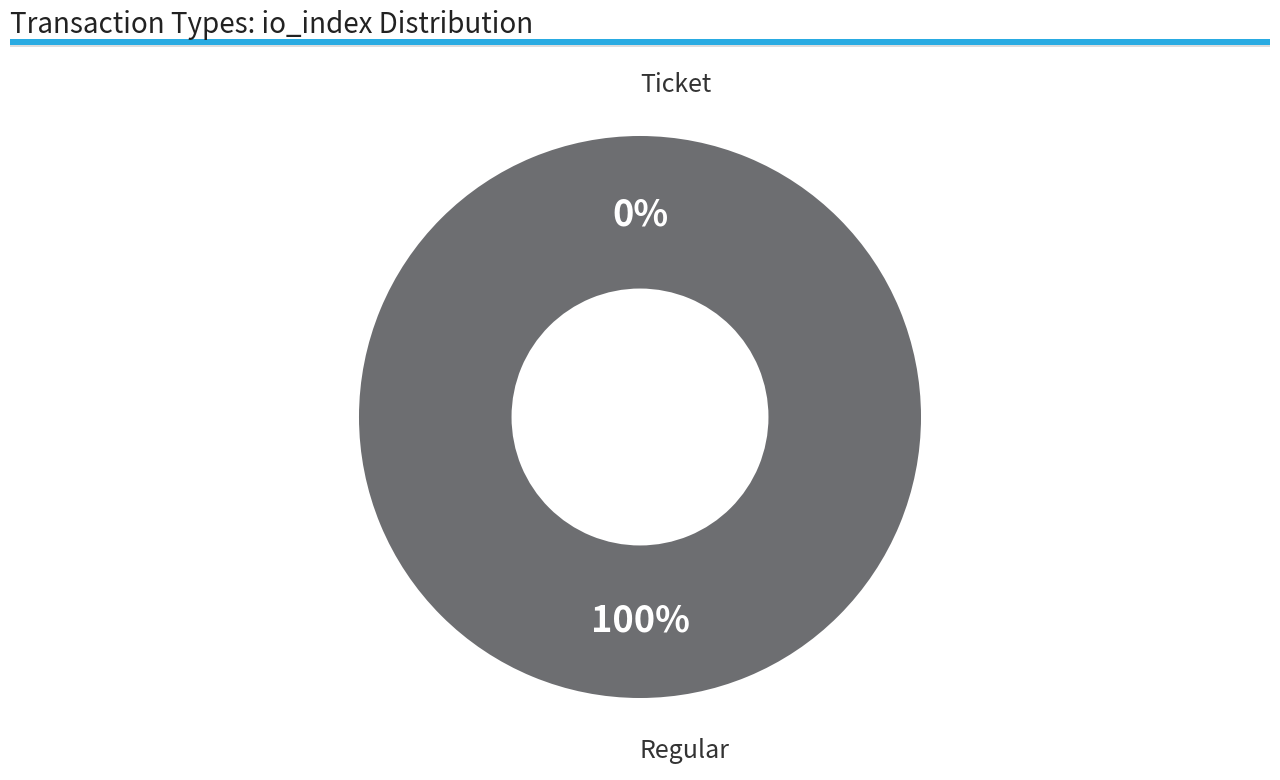

To the nearest percent, what is the combined percentage of Regular and Ticket?

100%